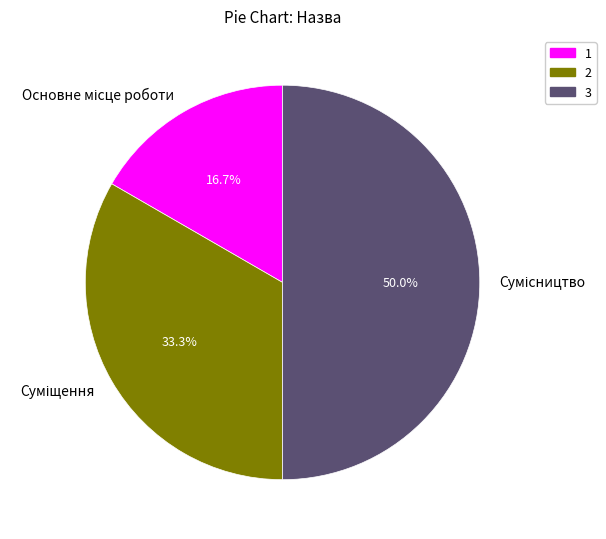

Which has a higher value, 2 or 3?

3